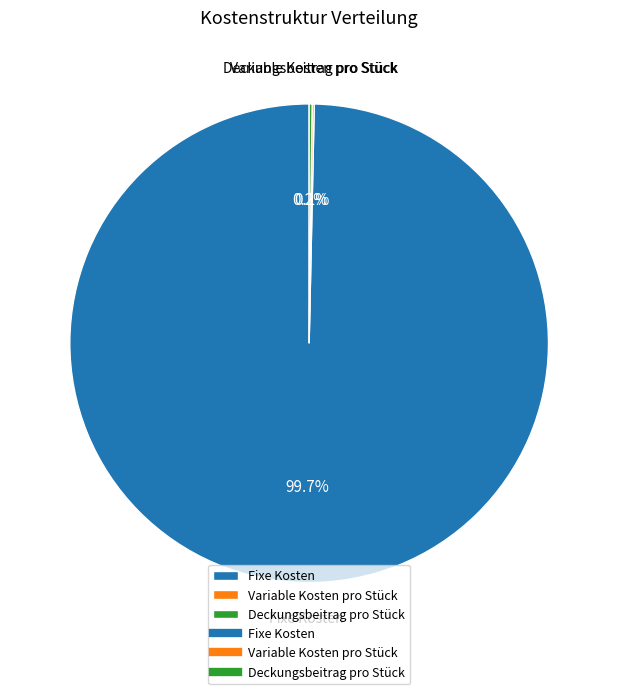

To the nearest percent, what is the difference between the largest and smallest slice percentages?

100%